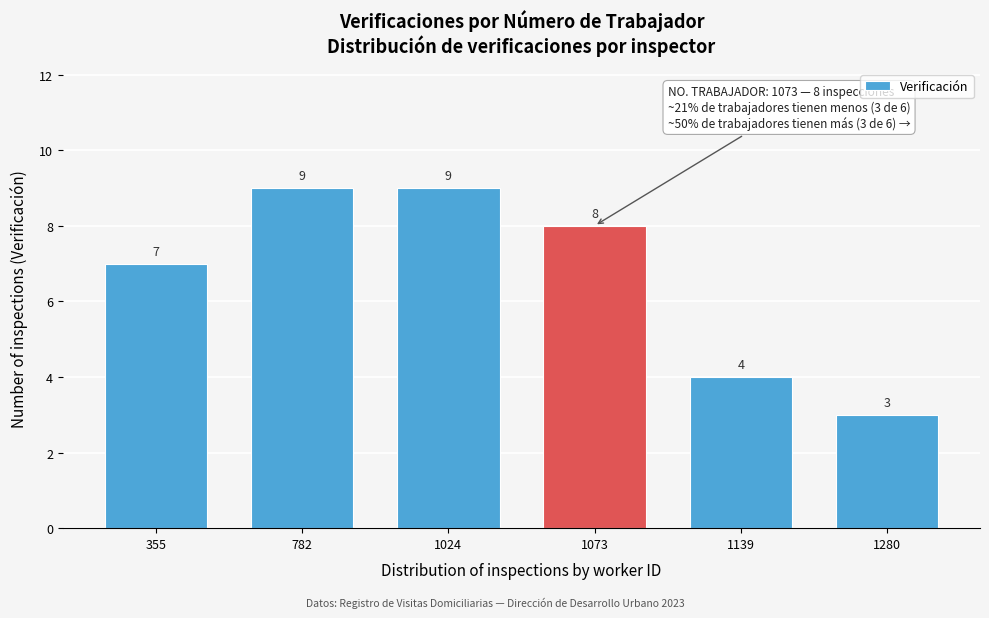

Reading left to right, transcribe all the data shown in this chart.

355=7	782=9	1024=9	1073=8	1139=4	1280=3